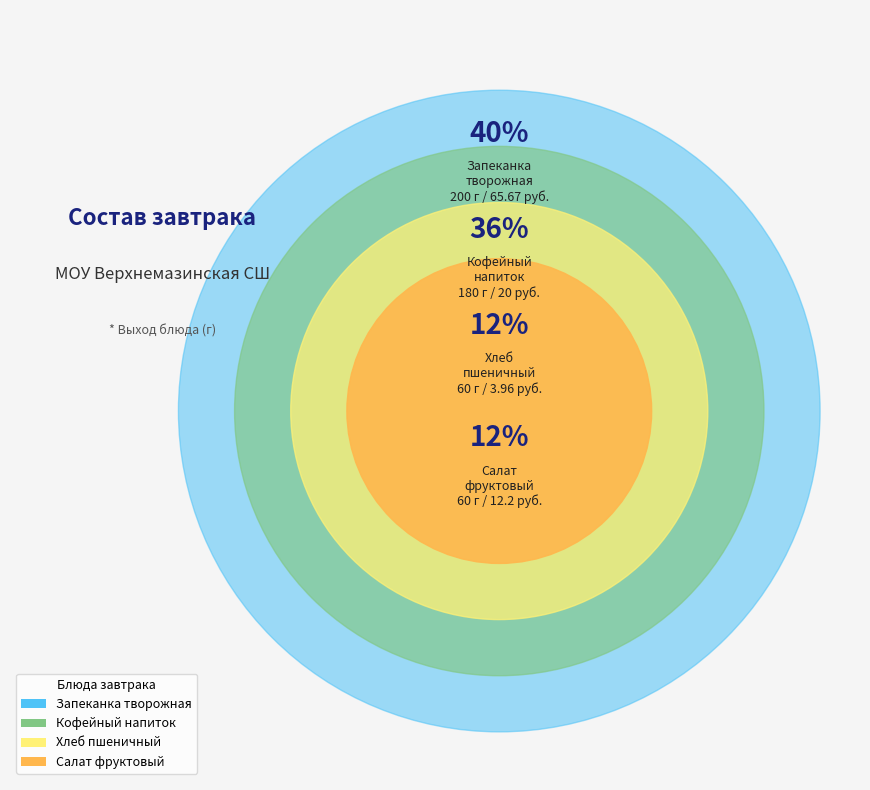

Count the number of slices in the pie.

4